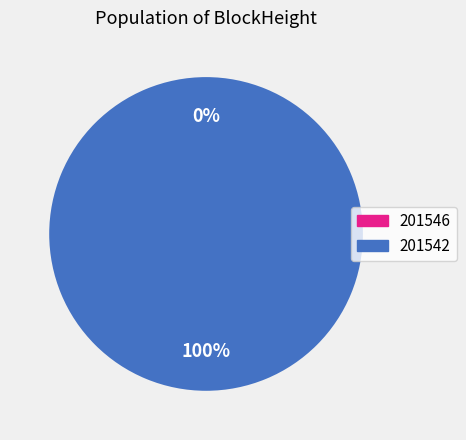

Is there a majority slice in this chart?

Yes